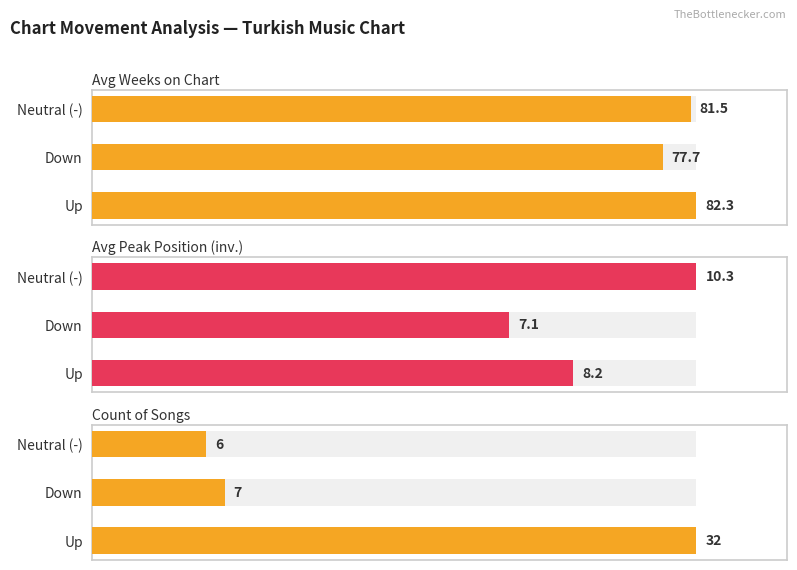

Does the chart contain stacked bars?

No